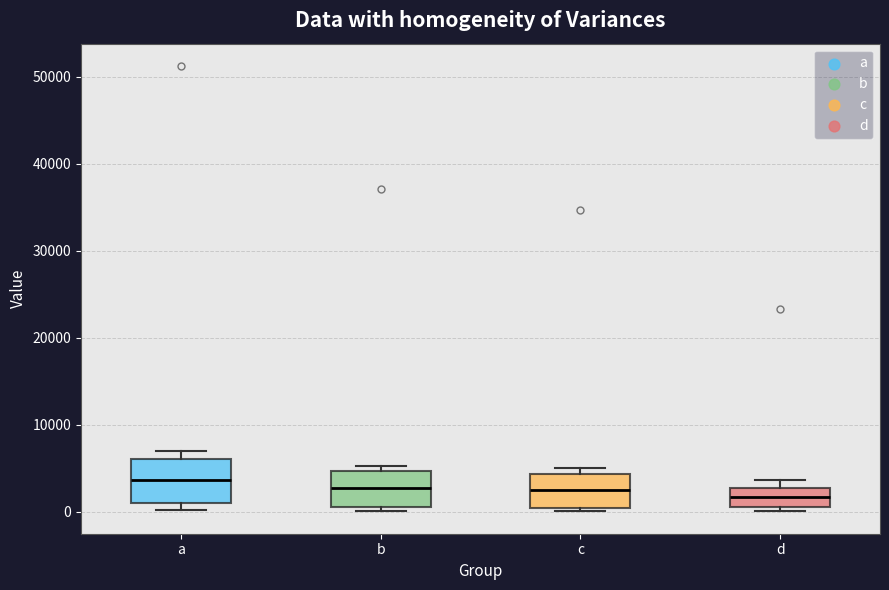

Reading left to right, read every box against the y-axis: the position of its median line, the range the box covers, and the ends of its whiskers. The values are not printed on the chart, so give them approximately, as read against the axis.

a: median 4000, box 1000 to 6000, whiskers 0 to 7000
b: median 3000, box 0 to 5000, whiskers 0 (just below the box's lower edge) to 5000 (just above the box's upper edge)
c: median 3000, box 0 to 4000, whiskers 0 (just below the box's lower edge) to 5000
d: median 2000, box 0 to 3000, whiskers 0 (just below the box's lower edge) to 4000